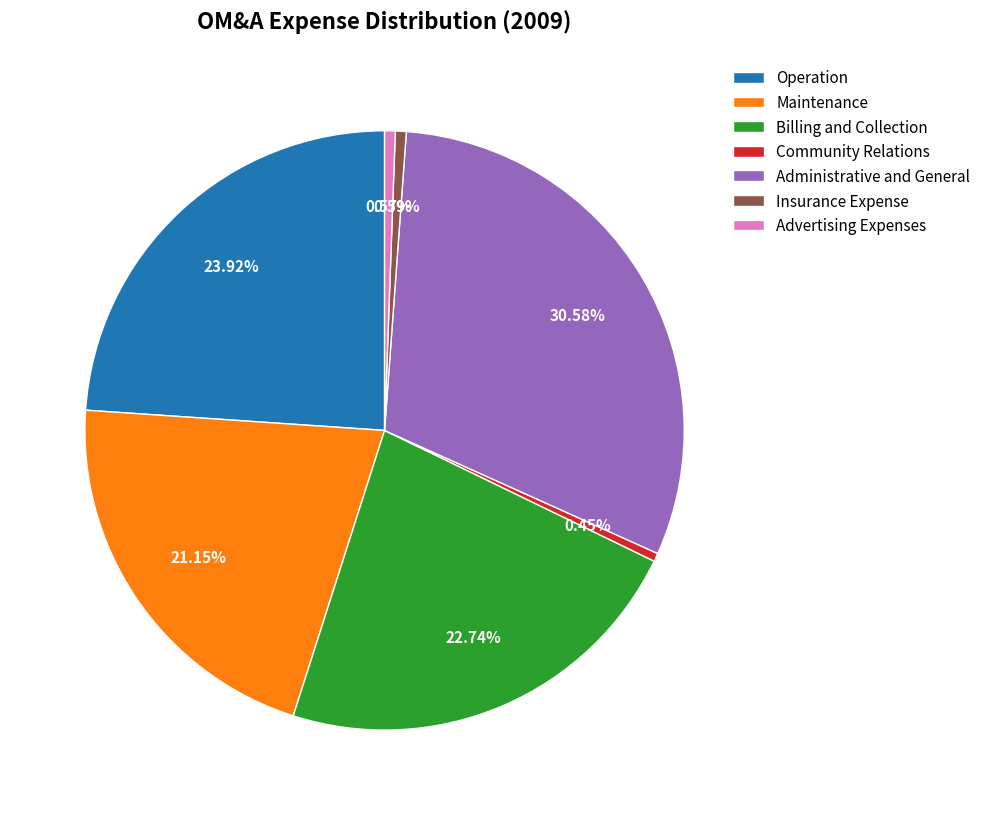

Is it true that Operation is 11% of the pie?

False